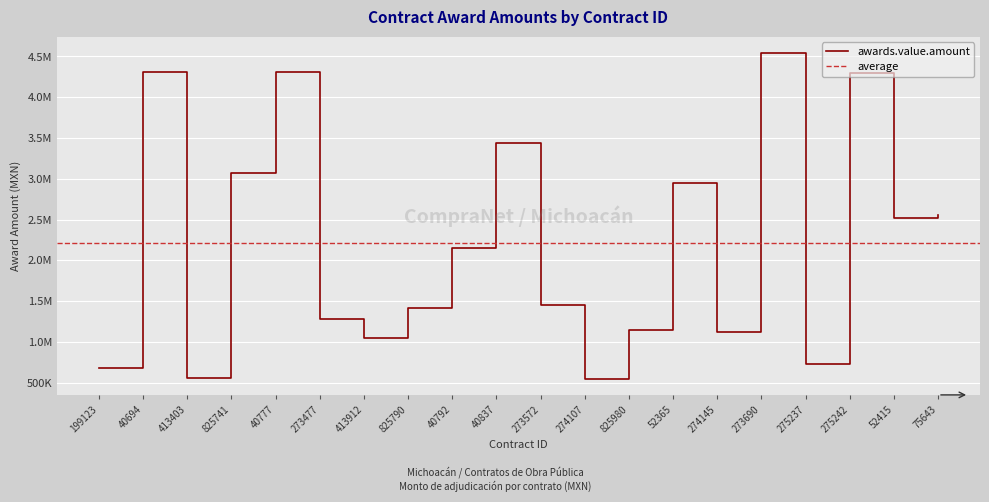

What position from the right is 40777?

16